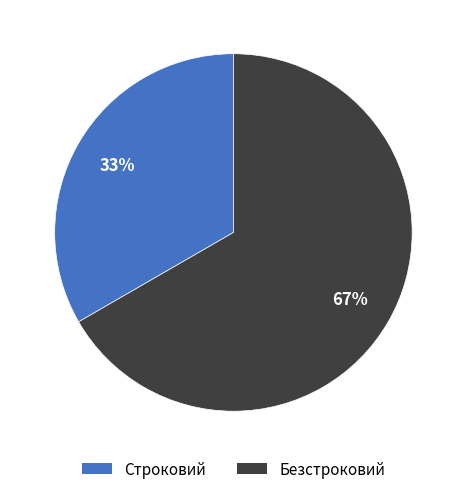

Which slice represents more than half of the pie?

Безстроковий